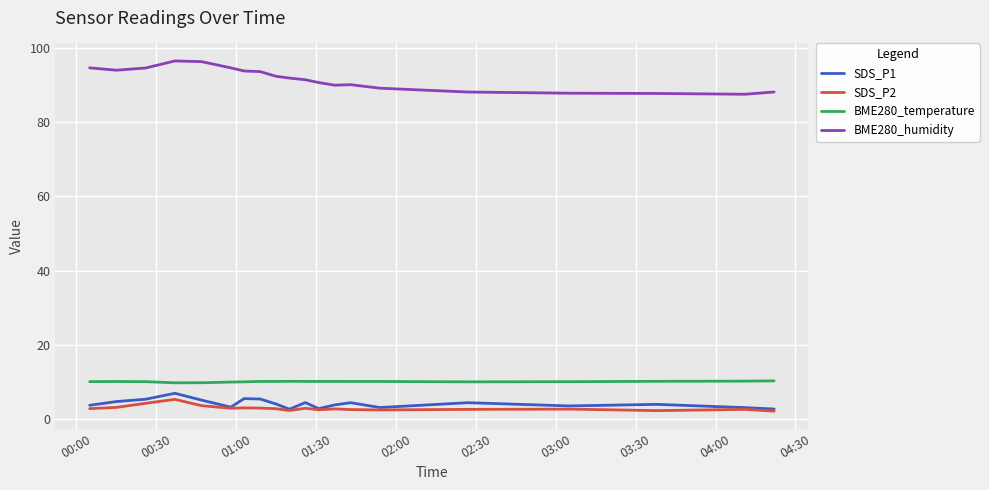

Which series has the largest range (max minus min)?

BME280_humidity